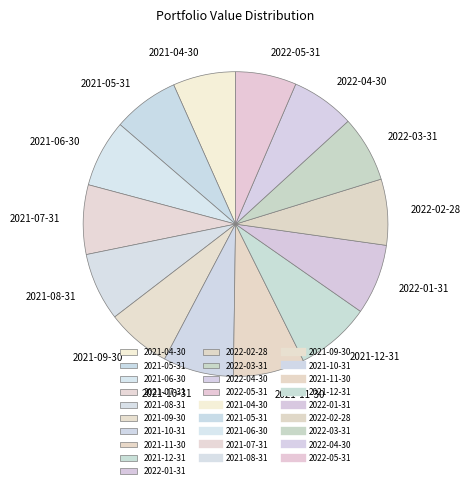

What is the ratio of the value at 2021-10-31 to the value at 2021-12-31?

0.9